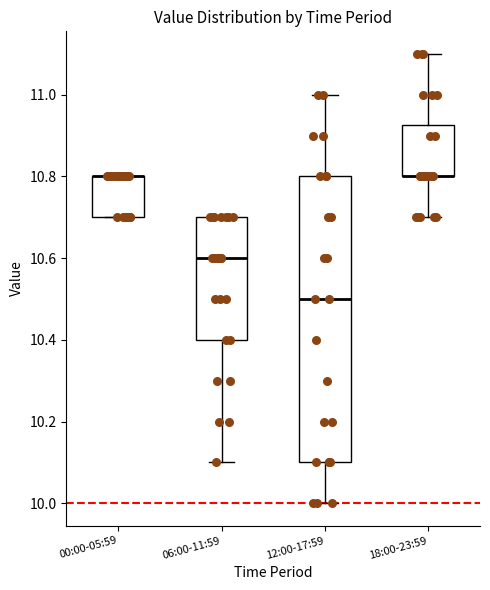

Reading left to right, read every box against the y-axis: the position of its median line, the range the box covers, and the ends of its whiskers. The values are not printed on the chart, so give them approximately, as read against the axis.

00:00-05:59: median 10.80 (drawn on the box's upper edge), box 10.70 to 10.80, whiskers 10.70 to 10.80
06:00-11:59: median 10.60, box 10.40 to 10.70, whiskers 10.10 to 10.70
12:00-17:59: median 10.50, box 10.10 to 10.80, whiskers 10.00 to 11.00
18:00-23:59: median 10.80 (drawn on the box's lower edge), box 10.80 to 10.92, whiskers 10.70 to 11.10